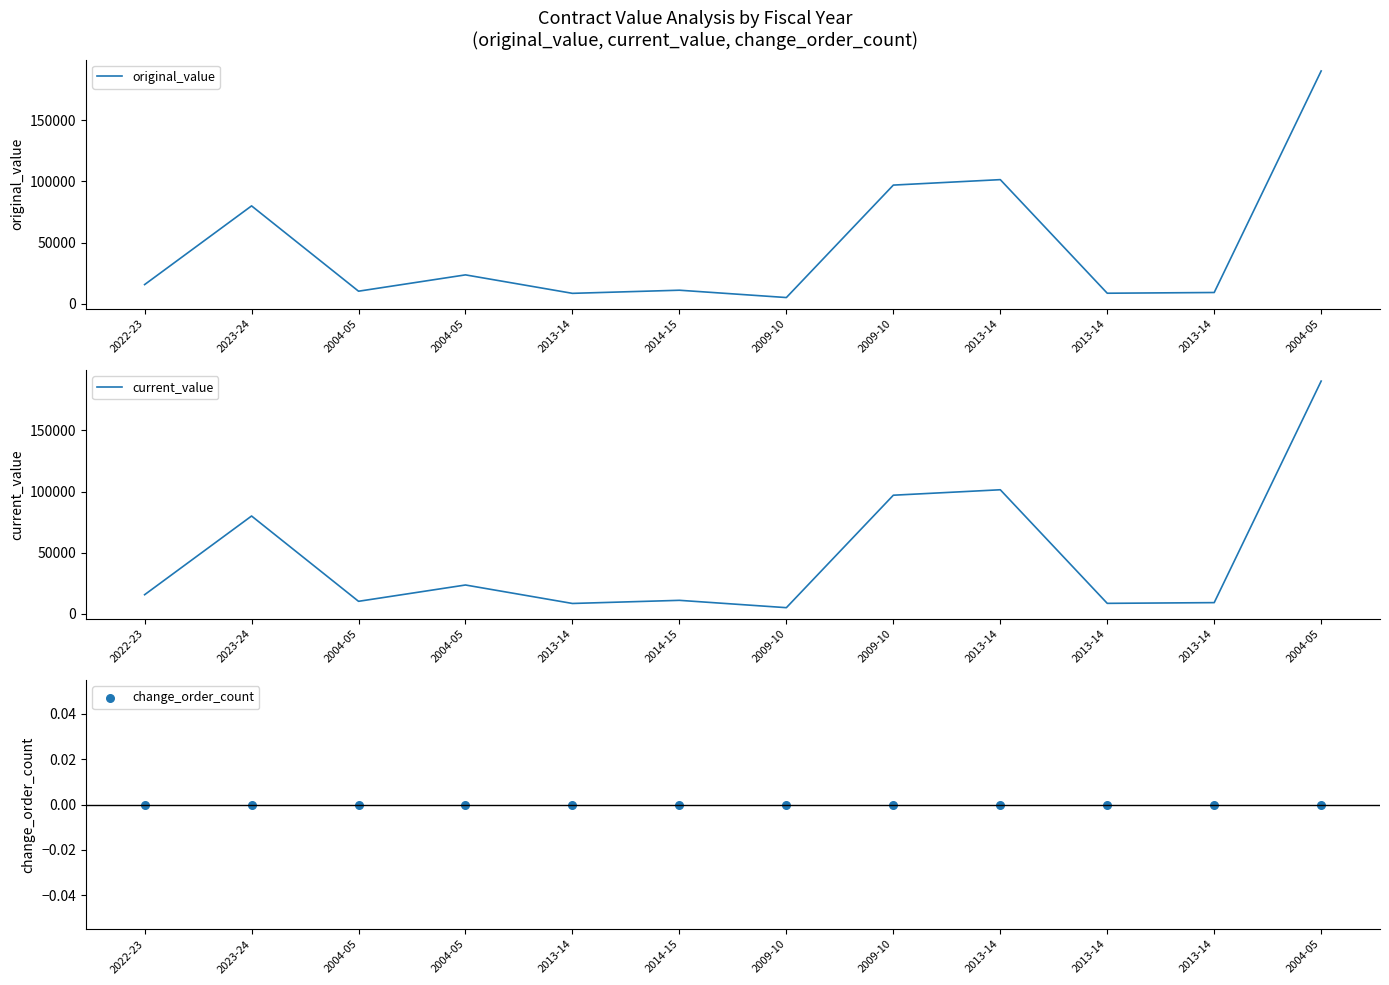

Which series has the largest total across all categories?

original_value